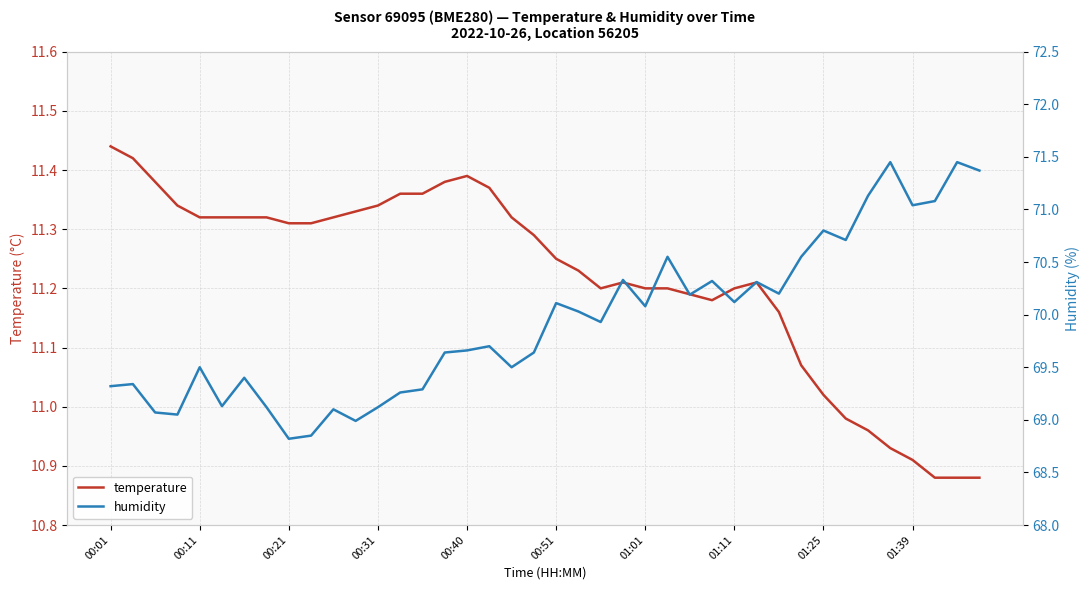

True or false: temperature has a value of 5.9 at 01:25.

False